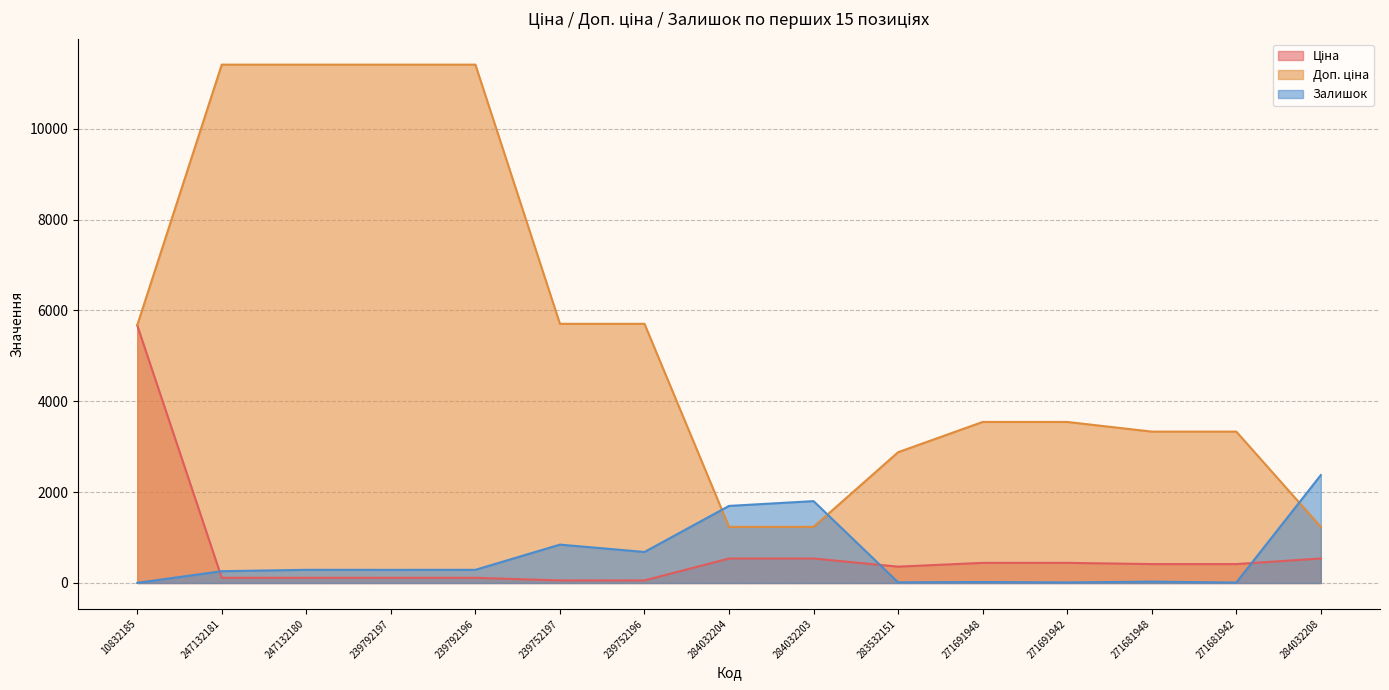

What is the difference between the highest and lowest values at 271681948?

3302.5